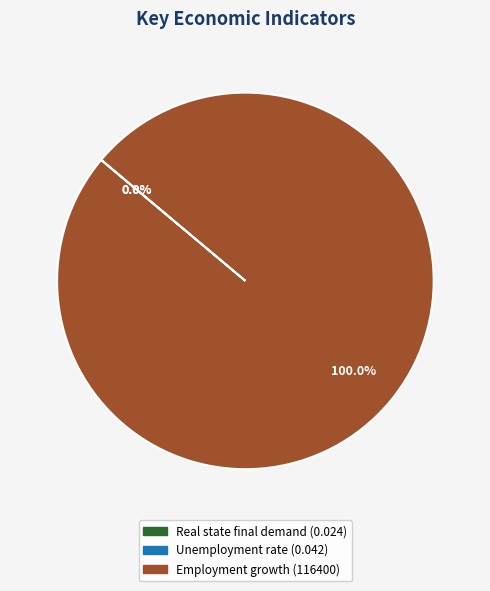

Which slice represents more than half of the pie?

Employment growth